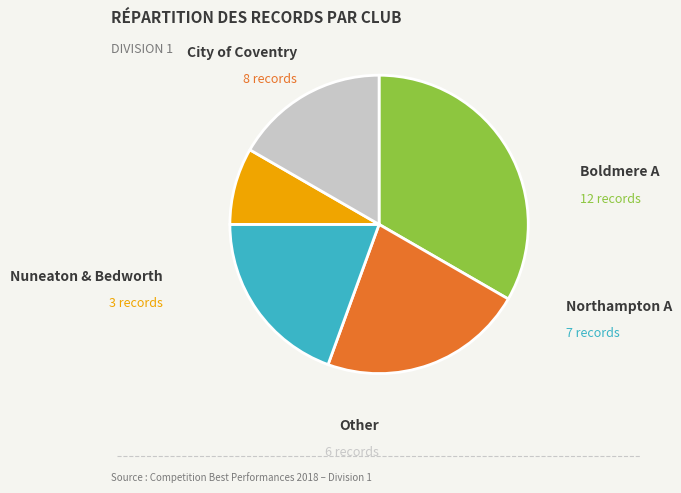

Is there any slice that represents more than half of the pie?

No